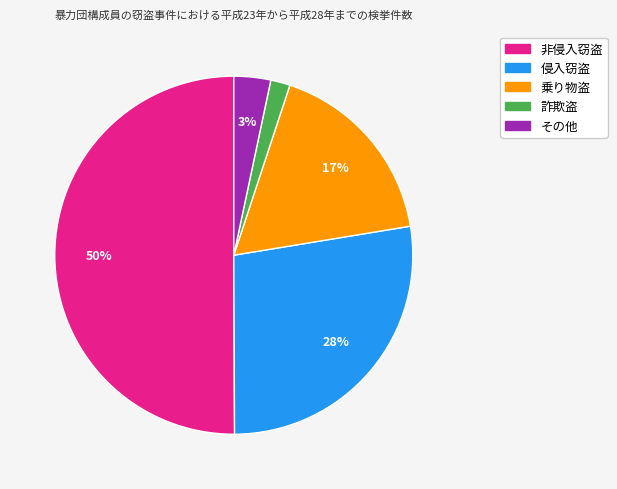

Is the sum of その他 and 侵入窃盗 greater than half?

No